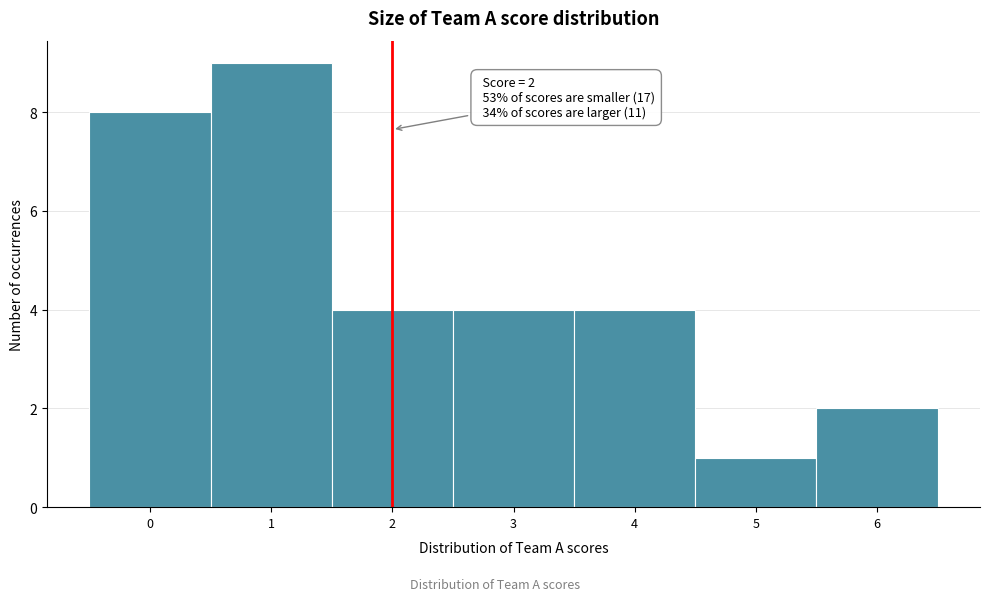

Reading left to right, extract all data points from this chart.

8	9	4	4	4	1	2